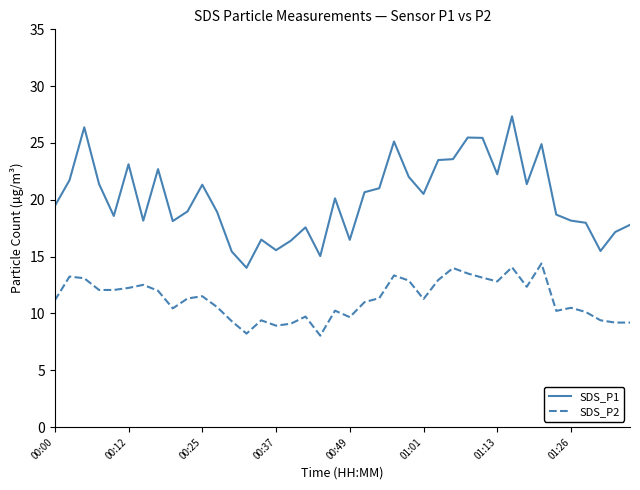

Which series has the widest spread of values?

SDS_P1